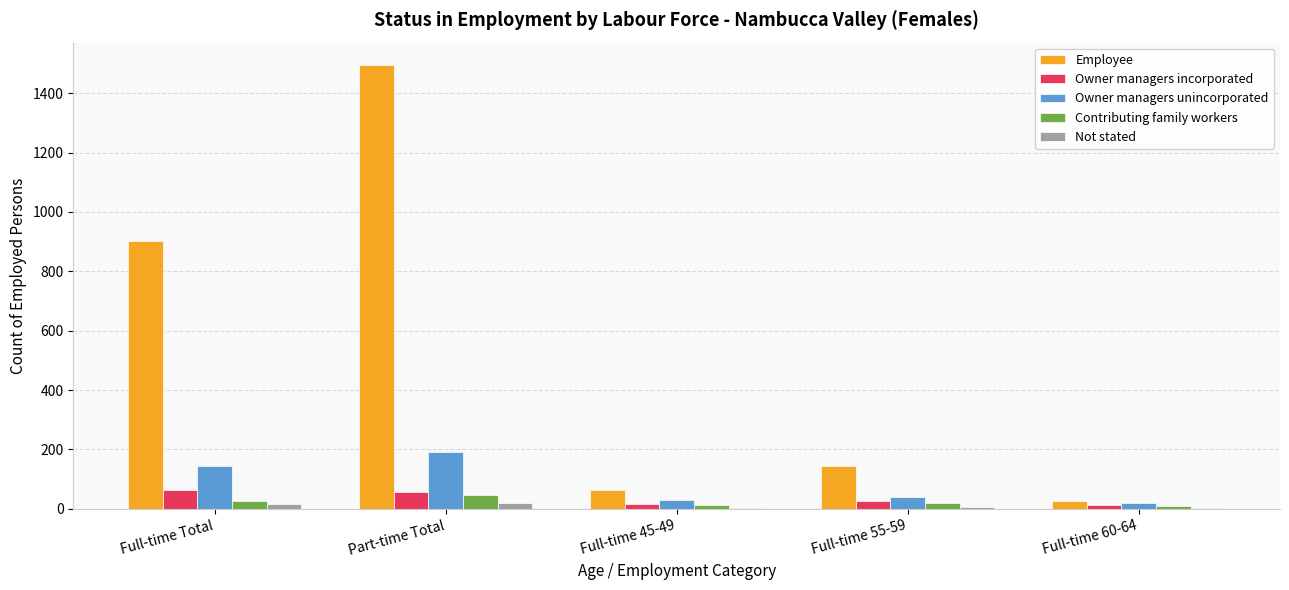

Which category has the highest value in the Employee series?

Part-time Total